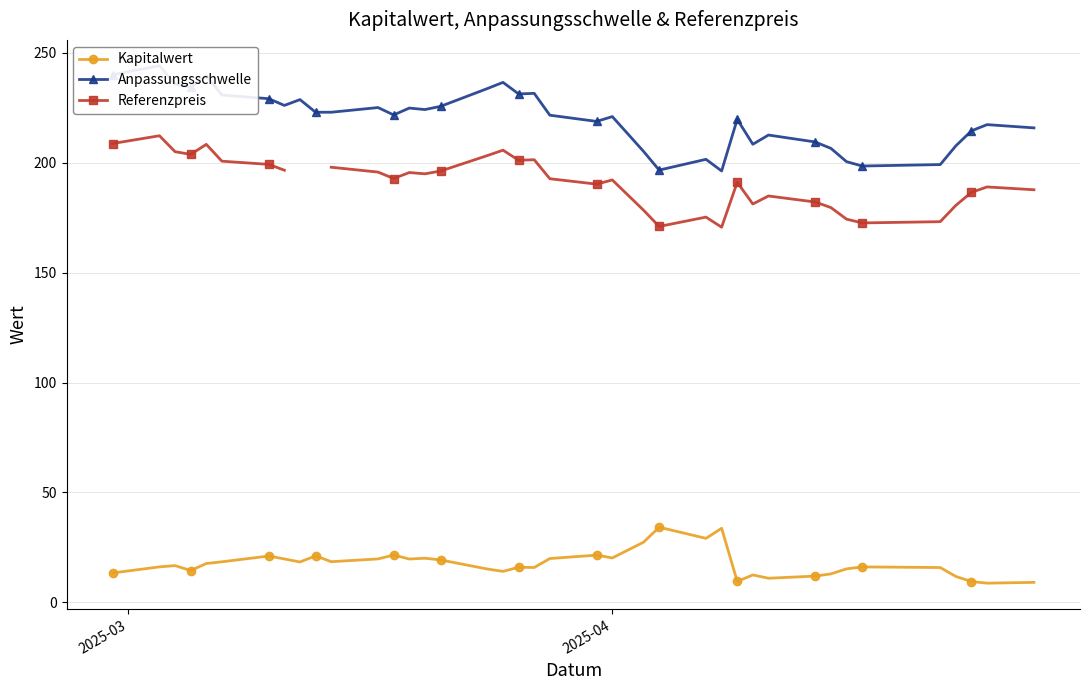

What is the maximum value shown in the chart?

244.1